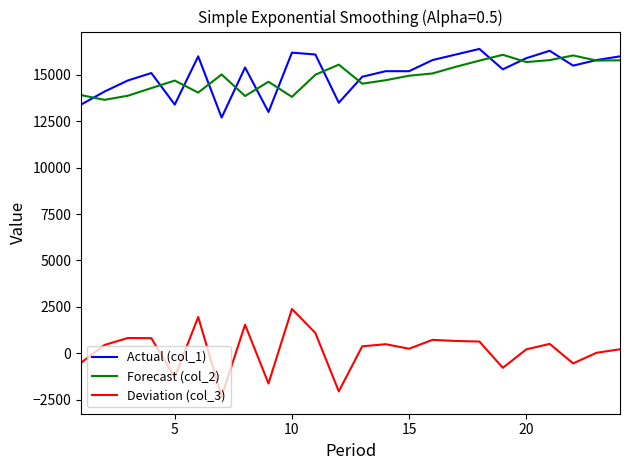

Which series has the widest spread of values?

Deviation (col_3)